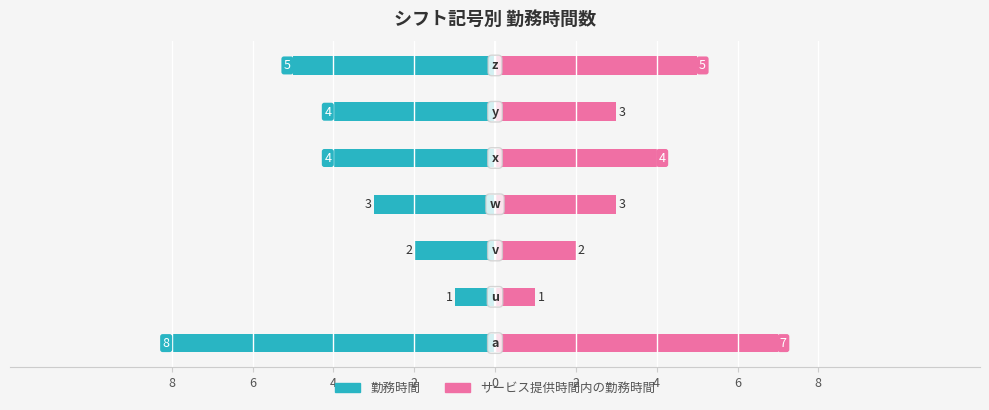

How many data points in 勤務時間 are above -4?

3